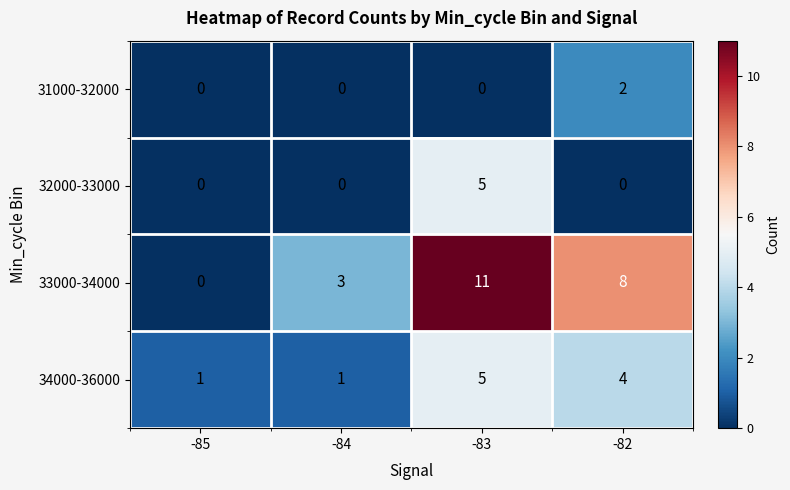

Which label corresponds to the largest value in the chart?

-83